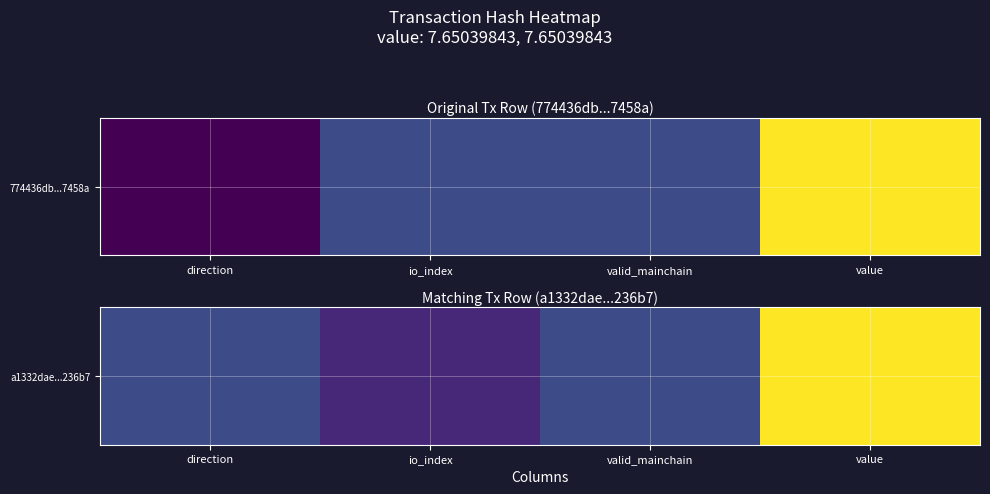

Count the number of categories in the chart.

4